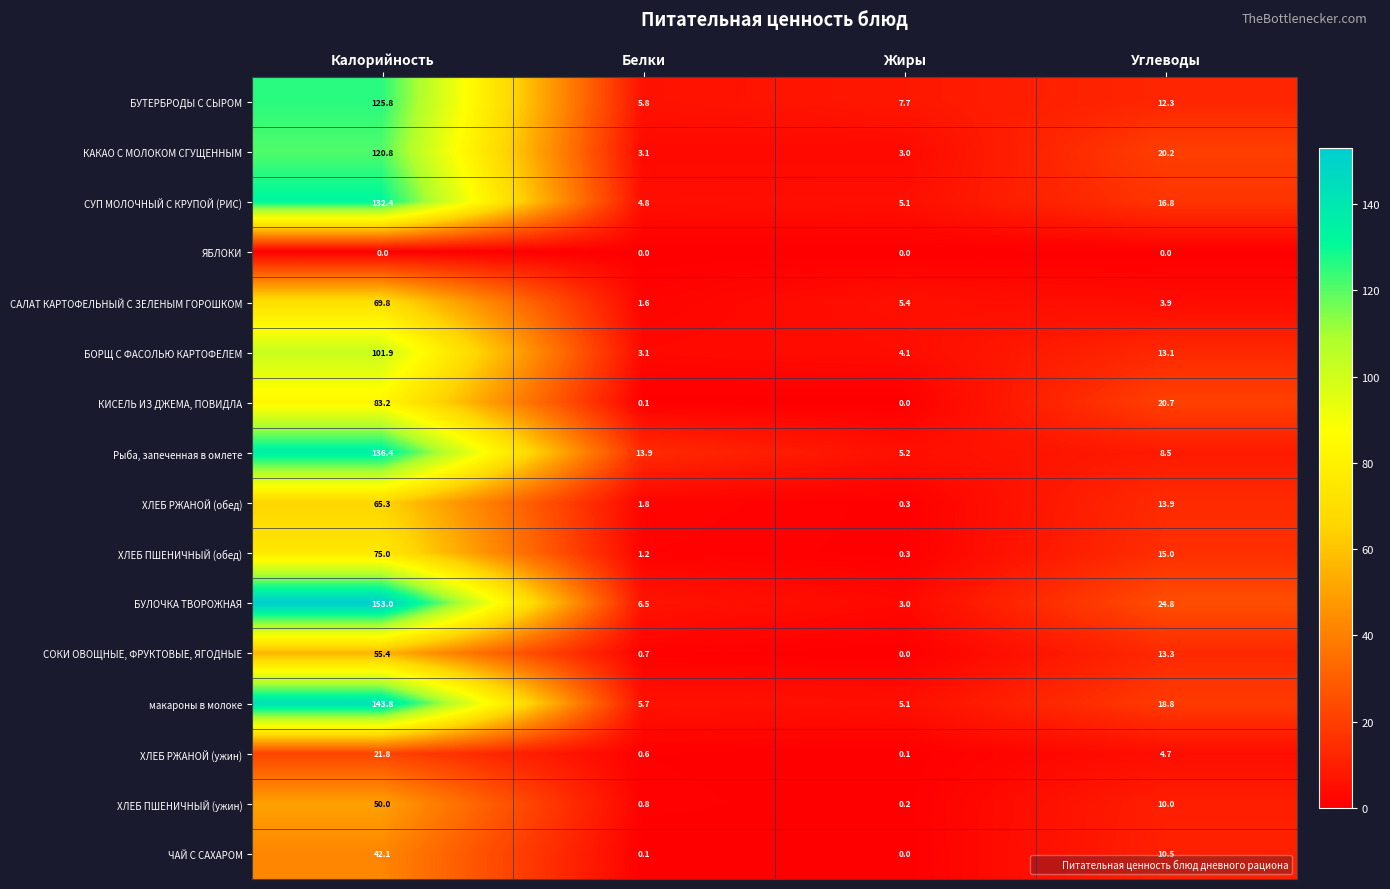

The value of ХЛЕБ РЖАНОЙ (ужин) at Углеводы is 2.1. True or false?

False